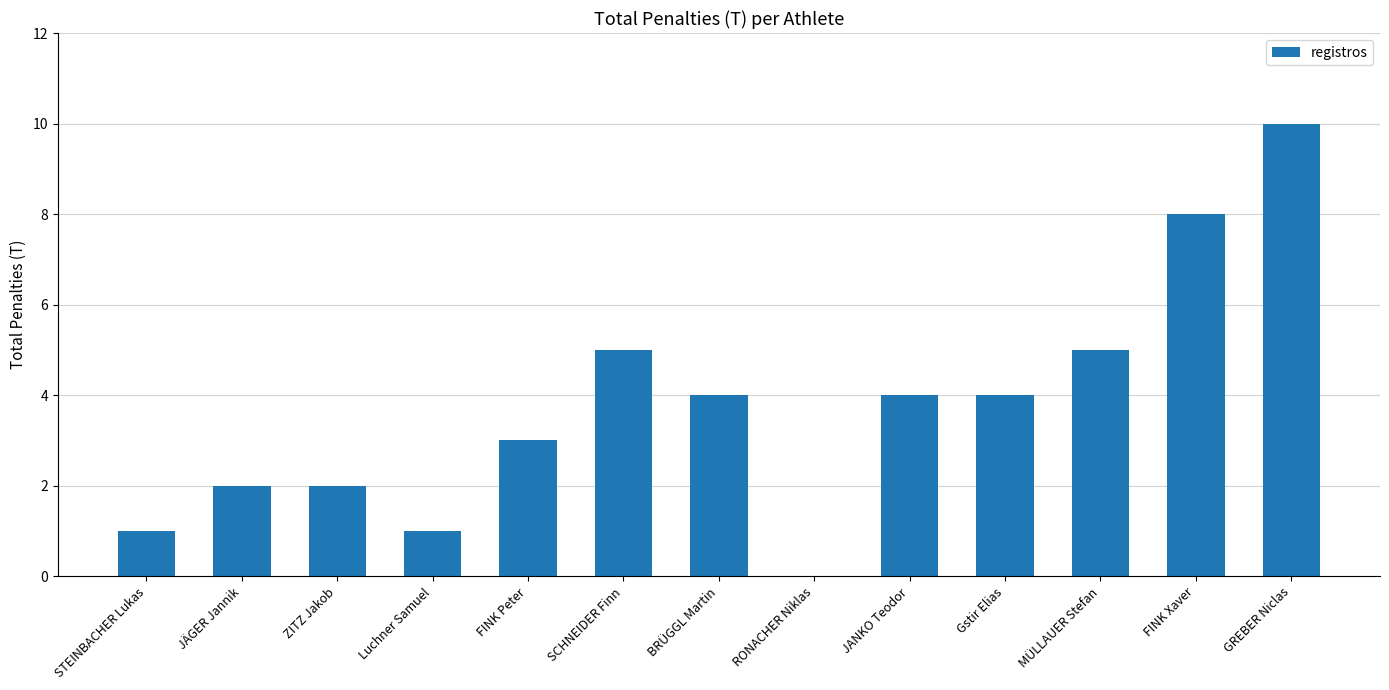

Which category has the highest value across all series?

GREBER Niclas